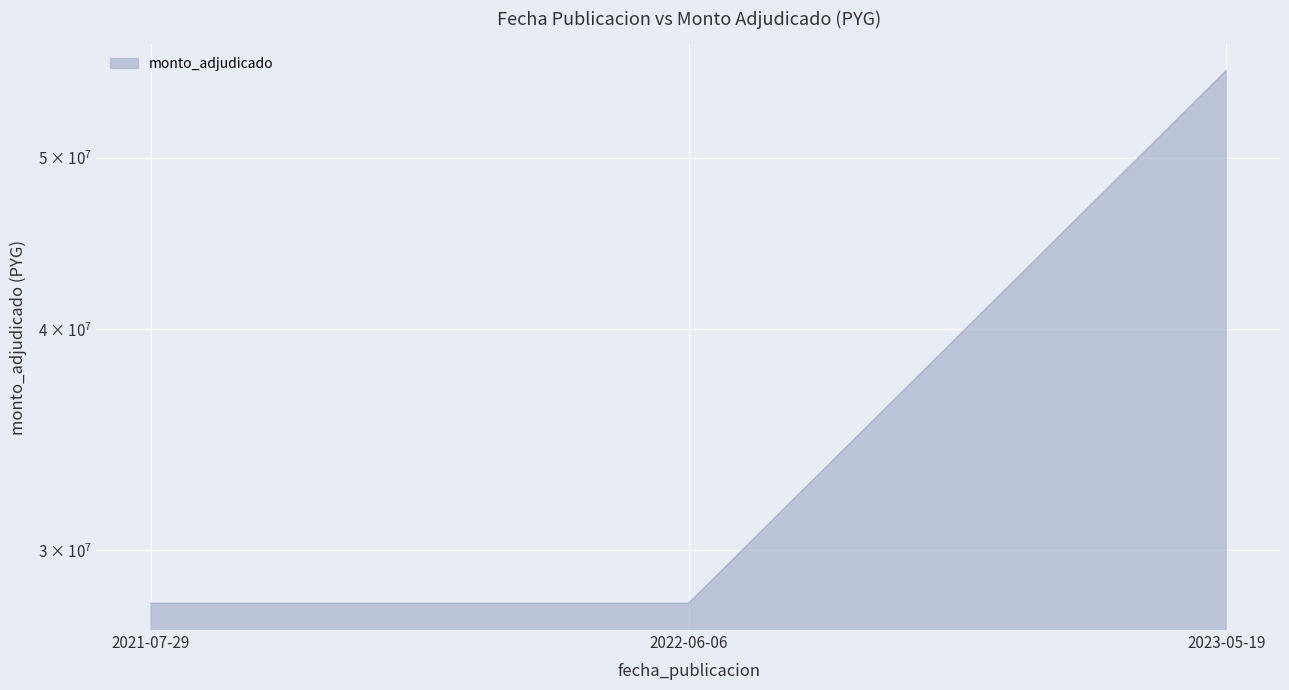

What is the label of the 1st point from the left?

2021-07-29